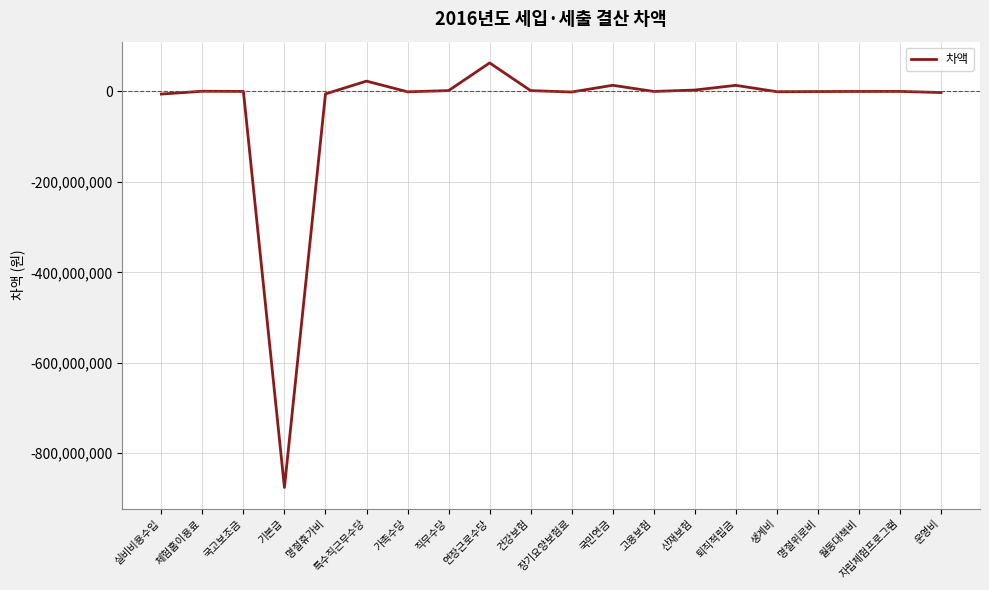

Is it true that the value at 자립체험프로그램 is -540341878?

False